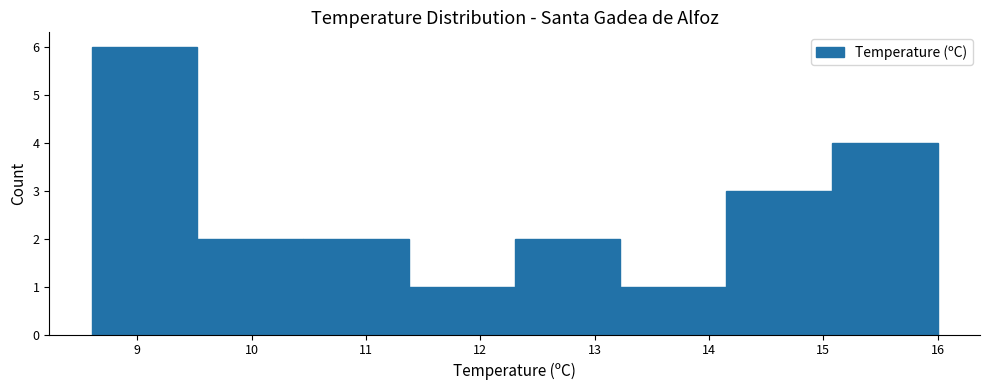

How tall is the bar that spans 12.3 to 13.2 on the x-axis? Neither the bar edges nor the heights are printed on the chart, so give them approximately, as read against the axes.

2